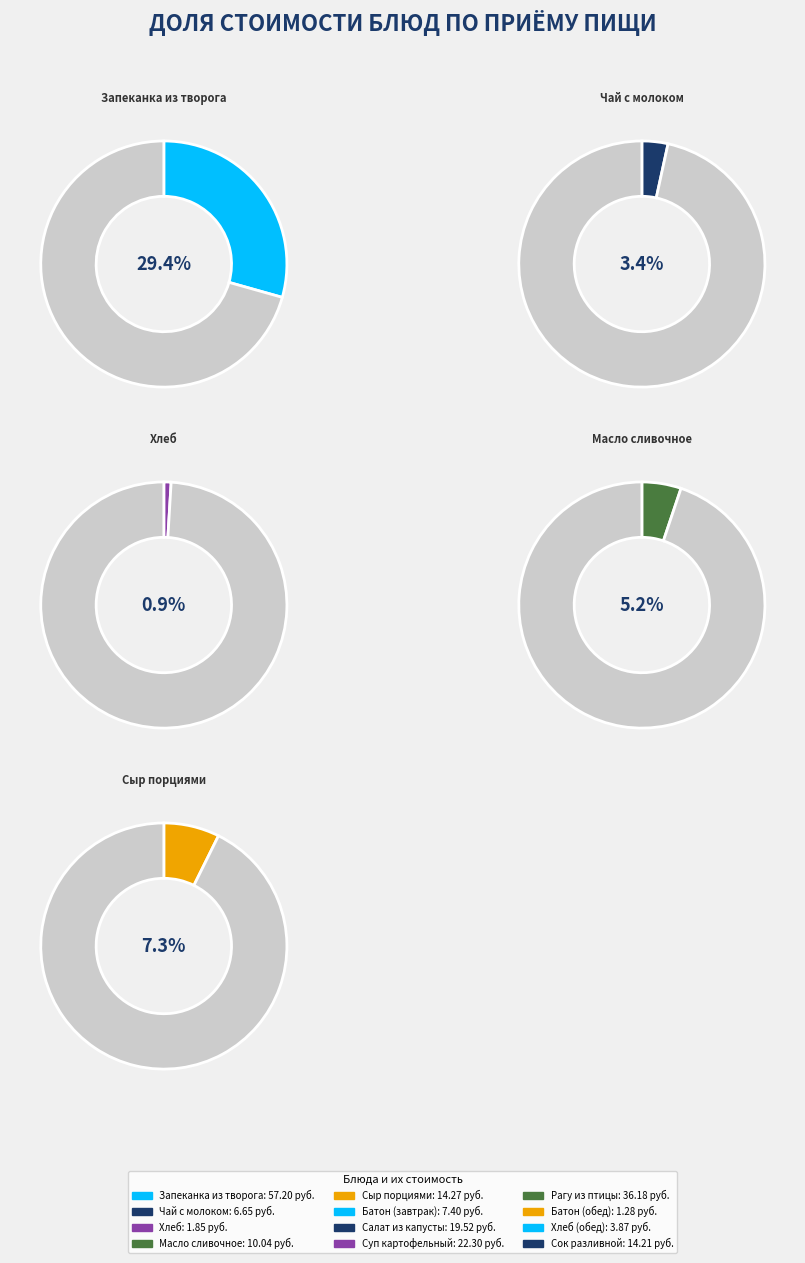

What is the change in value from Запеканка из творога to Хлеб (обед)?

-53.3